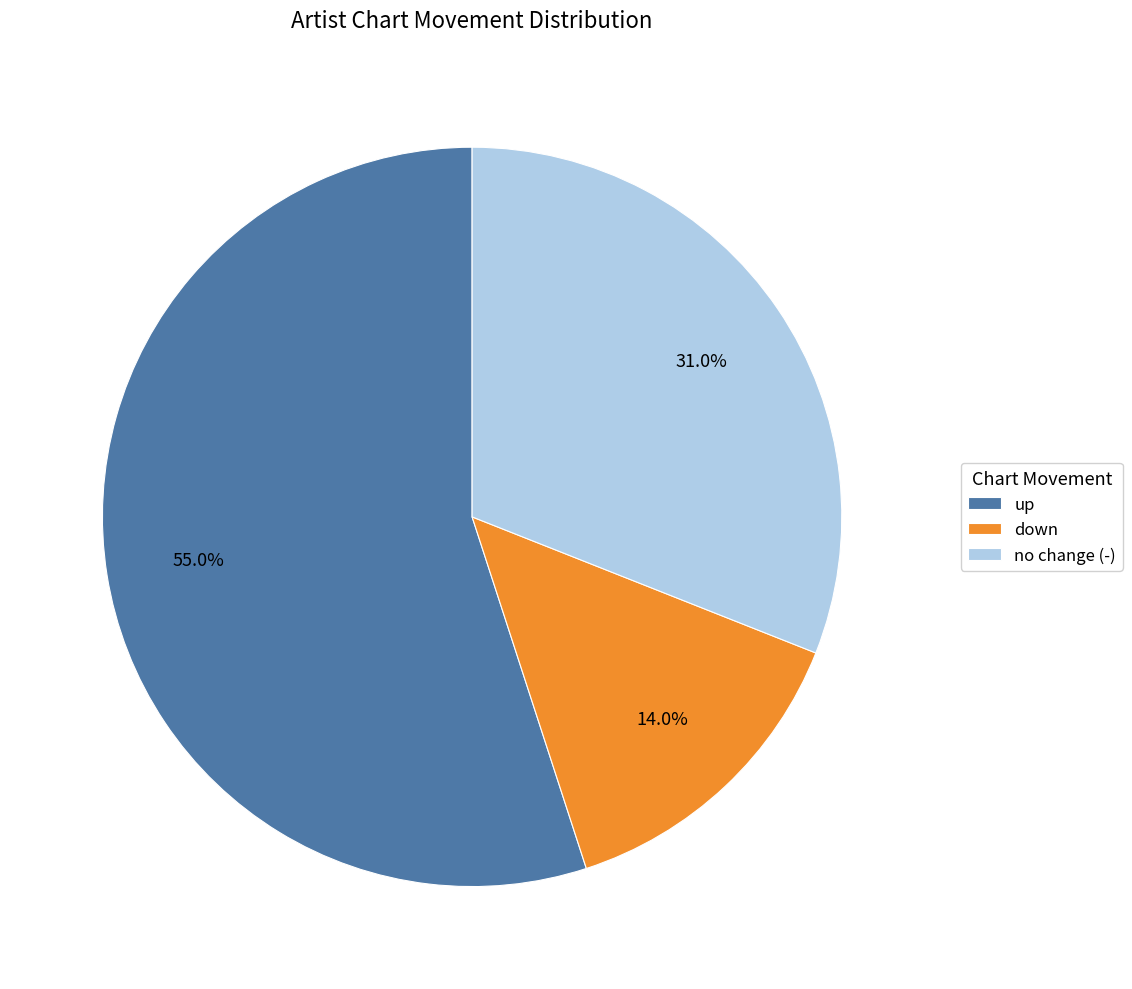

Count the number of slices in the pie.

3